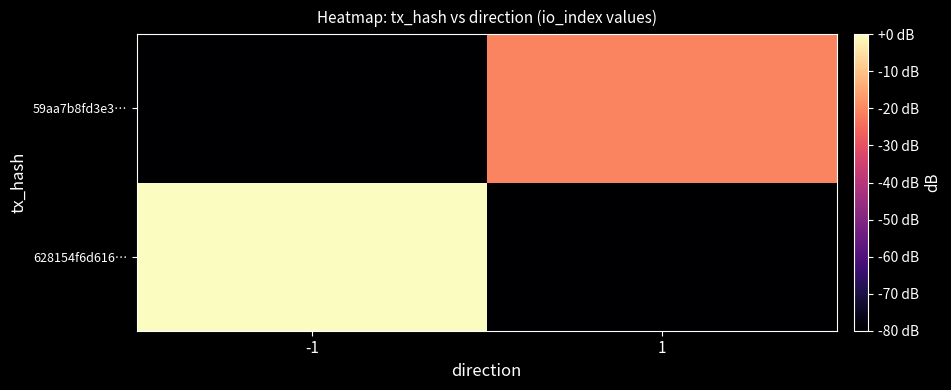

What is the difference between the highest and lowest values at 1?

59.4